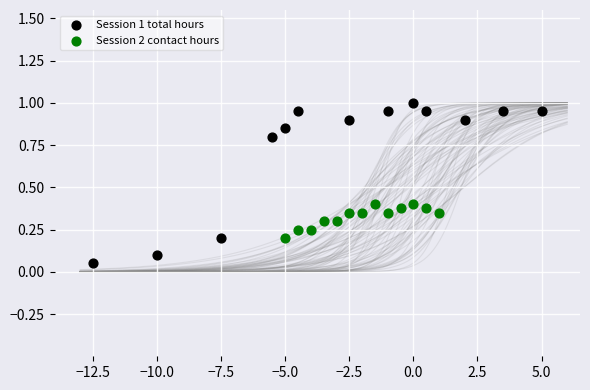

Which series contains the lowest Y value?

Session 1 total hours